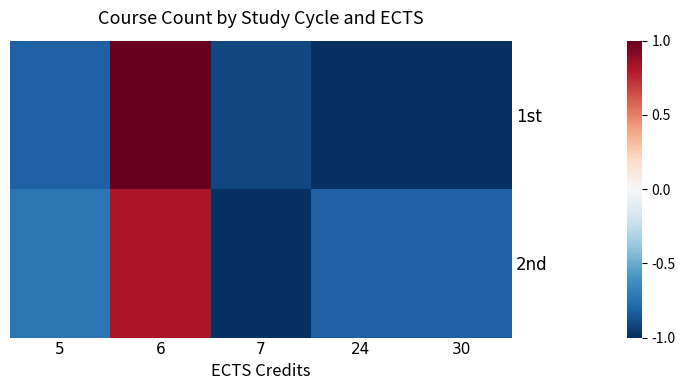

List the series in order of their peak value, lowest first.

2nd, 1st